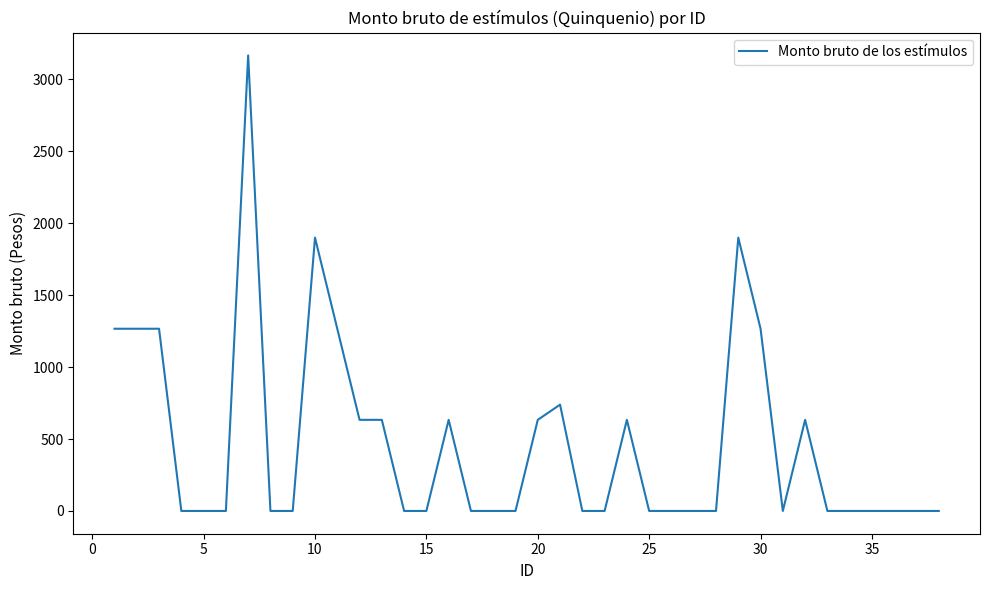

What is the difference between the maximum and minimum values?

3167.0